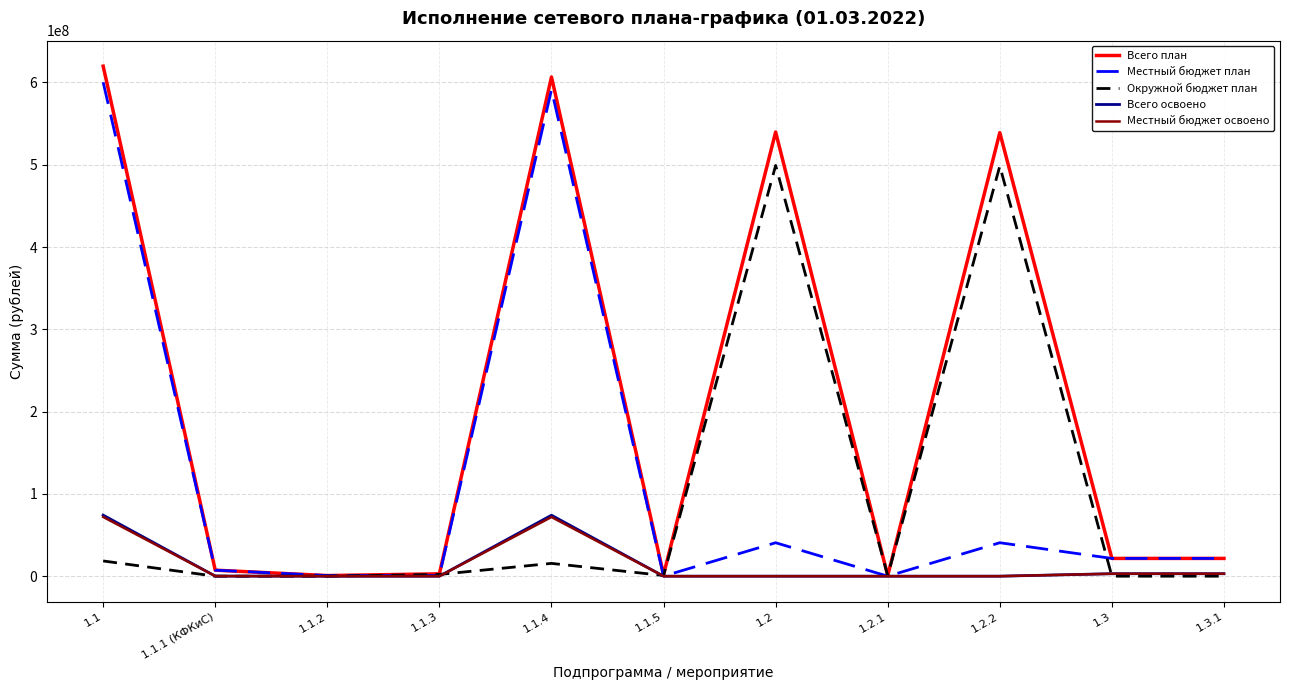

Which series has the largest range (max minus min)?

Всего план